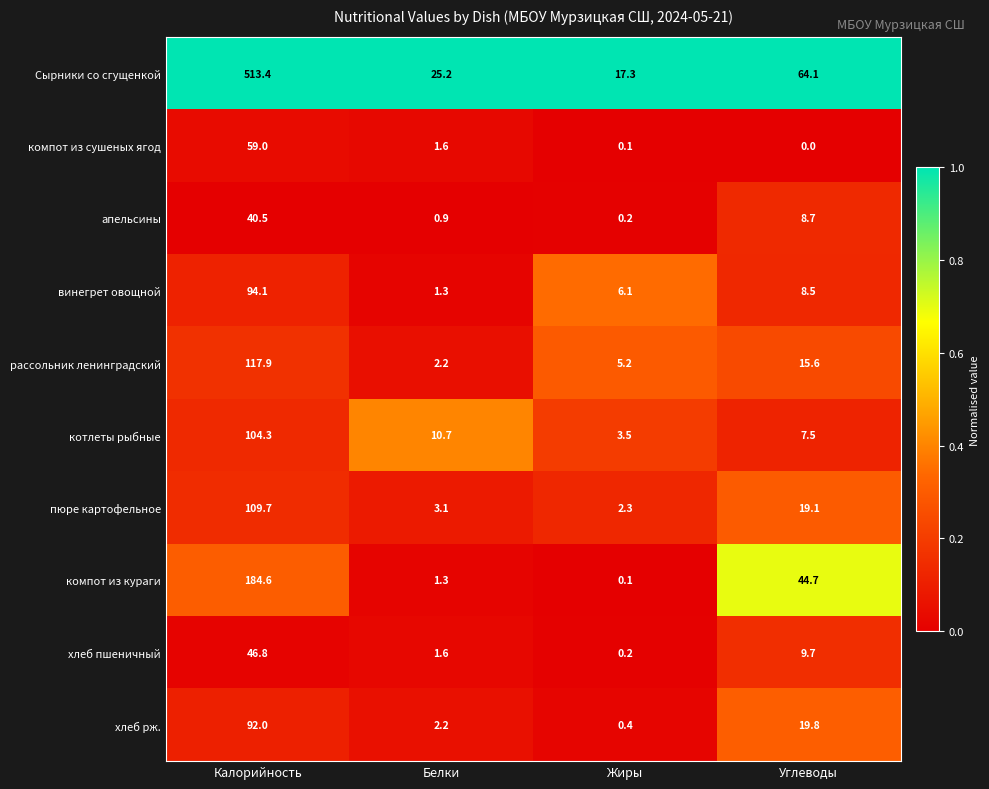

Is it true that пюре картофельное equals 2.3 at Жиры?

True